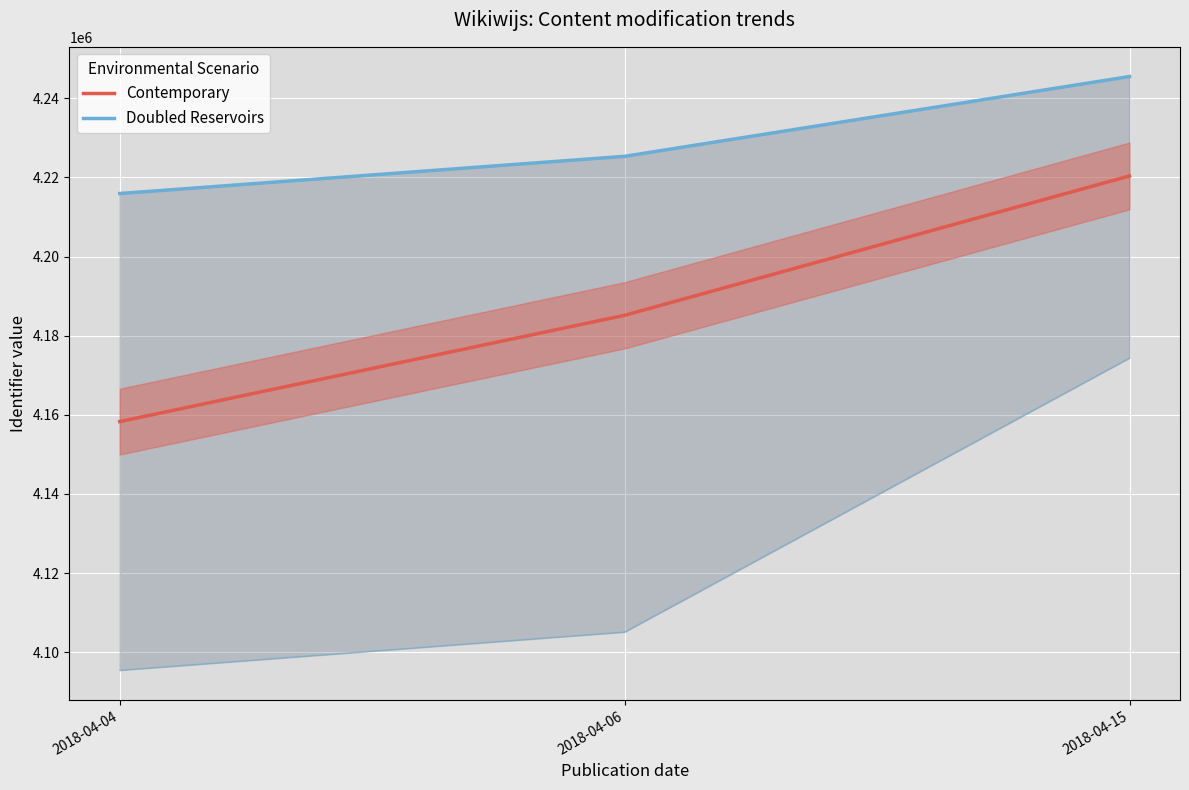

What is the sum of the Doubled Reservoirs values at 2018-04-04 and 2018-04-15?

8461431.0